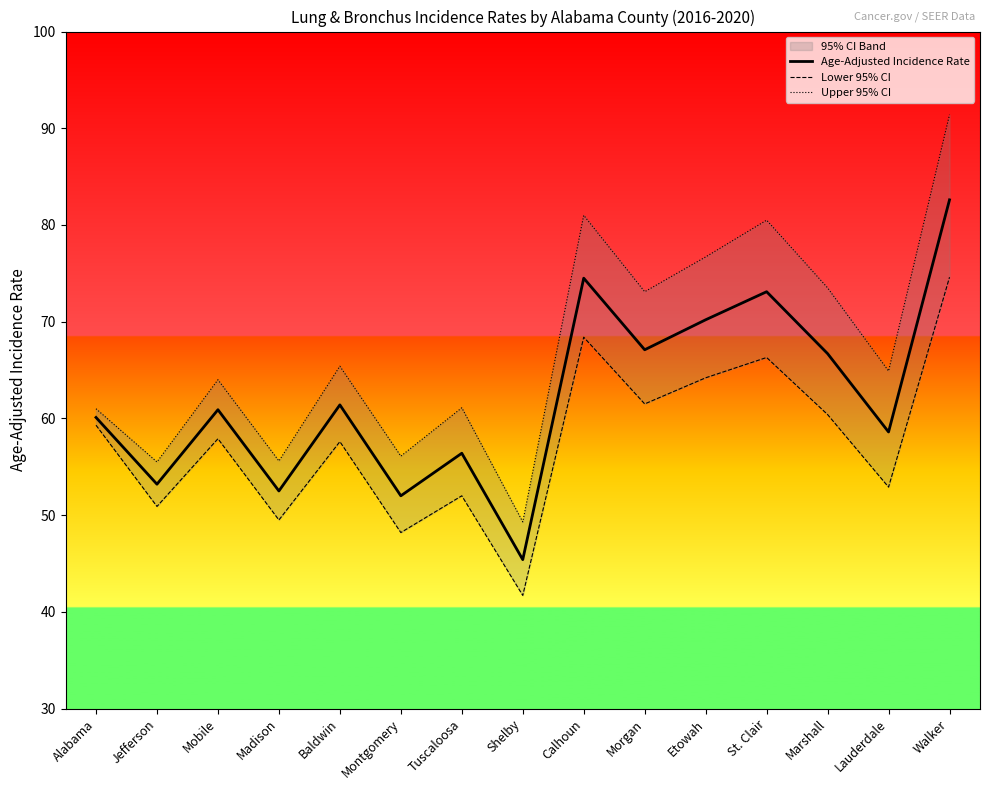

Reading left to right, what are all the values shown in this chart?

Age-Adjusted Incidence Rate: Alabama=60.1	Jefferson=53.2	Mobile=60.9	Madison=52.5	Baldwin=61.4	Montgomery=52.0	Tuscaloosa=56.4	Shelby=45.4	Calhoun=74.5	Morgan=67.1	Etowah=70.2	St. Clair=73.1	Marshall=66.7	Lauderdale=58.6	Walker=82.6
Lower 95% CI: Alabama=59.3	Jefferson=50.9	Mobile=57.9	Madison=49.5	Baldwin=57.6	Montgomery=48.2	Tuscaloosa=52.0	Shelby=41.7	Calhoun=68.4	Morgan=61.5	Etowah=64.2	St. Clair=66.3	Marshall=60.4	Lauderdale=52.9	Walker=74.6
Upper 95% CI: Alabama=61.0	Jefferson=55.5	Mobile=64.0	Madison=55.6	Baldwin=65.4	Montgomery=56.1	Tuscaloosa=61.1	Shelby=49.3	Calhoun=81.0	Morgan=73.1	Etowah=76.7	St. Clair=80.5	Marshall=73.5	Lauderdale=64.9	Walker=91.4